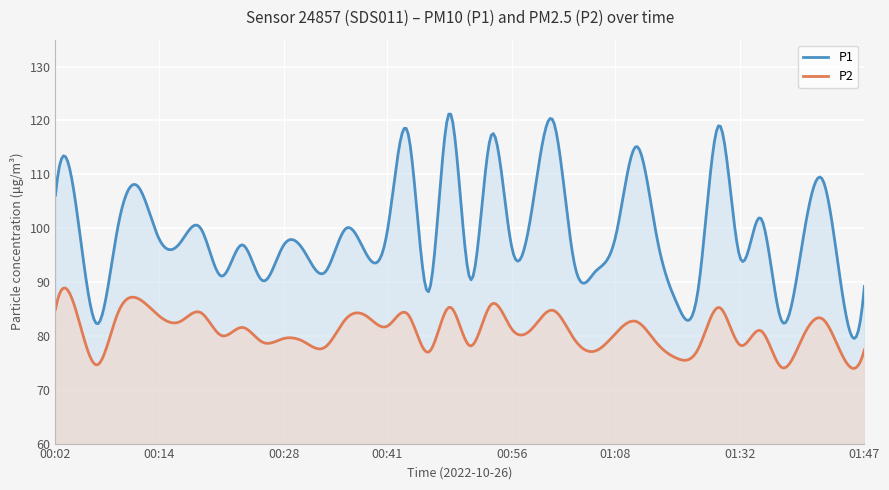

How many interior local peaks does the P1 series have?

13